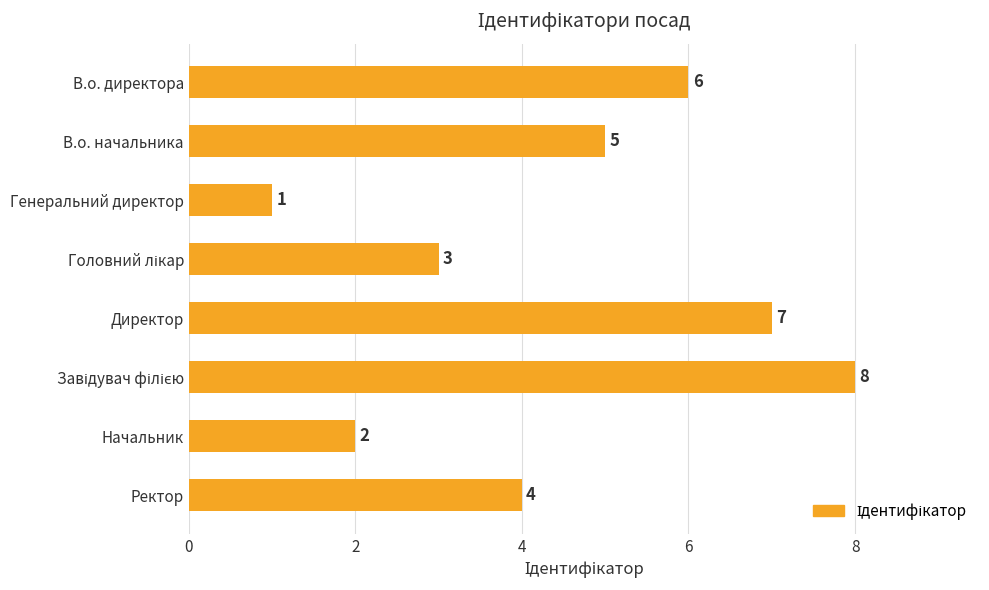

What is the sum of all values?

36